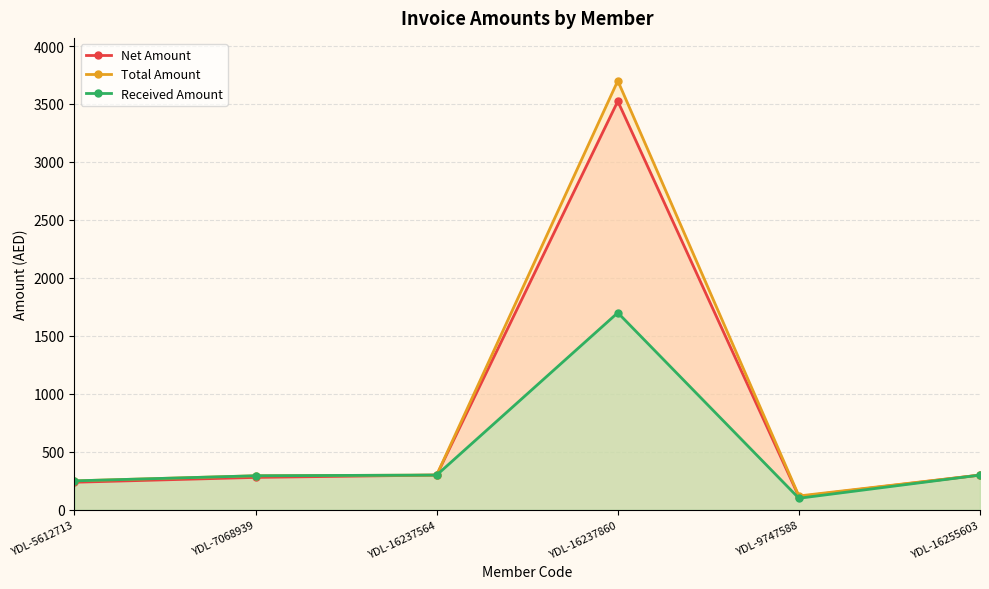

What is the total value across all series at YDL-16237564?

900.0